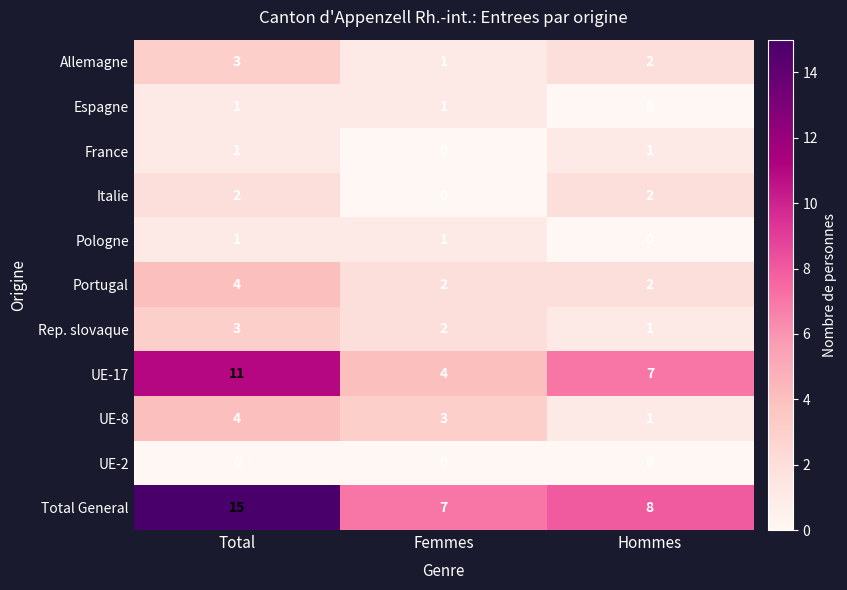

What is the total value across all series at Hommes?

24